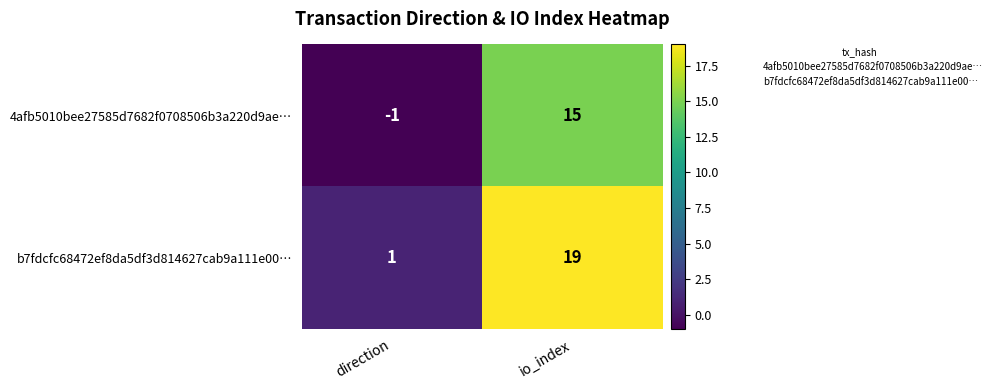

How many distinct data groups are displayed?

2